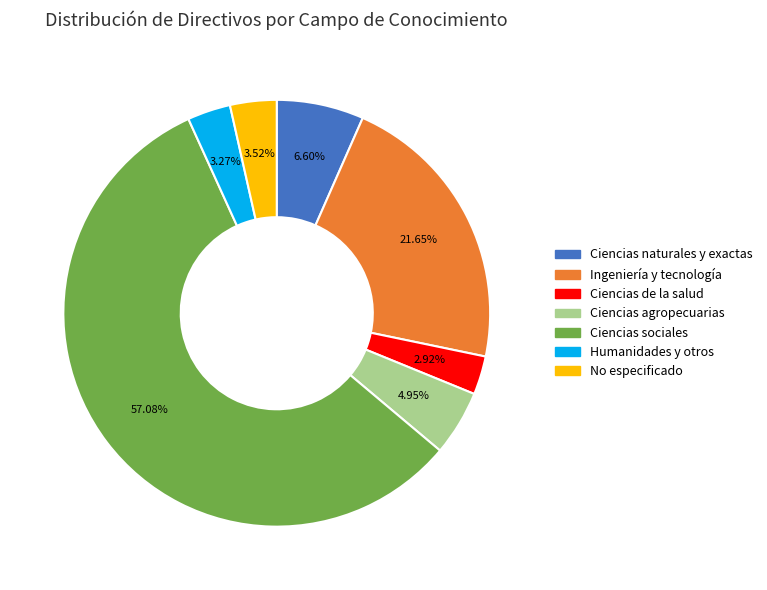

To the nearest percent, what percentage of the pie is Humanidades y otros?

3%